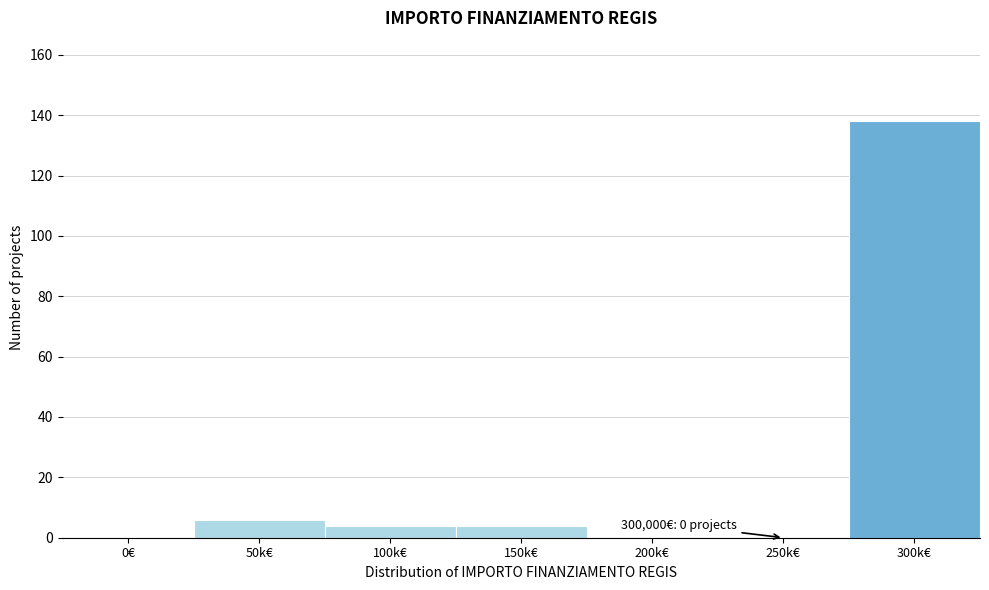

Reading left to right, extract all data points from this chart.

0€=0	50k€=6	100k€=4	150k€=4	200k€=0	250k€=0	300k€=138